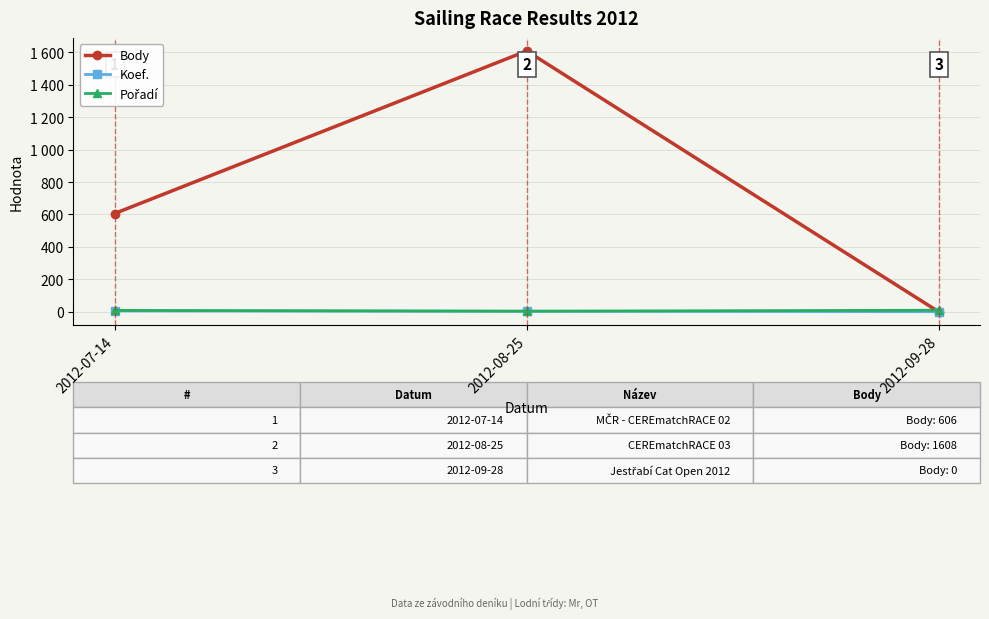

Is it true that Koef. equals 1 at 2012-08-25?

False